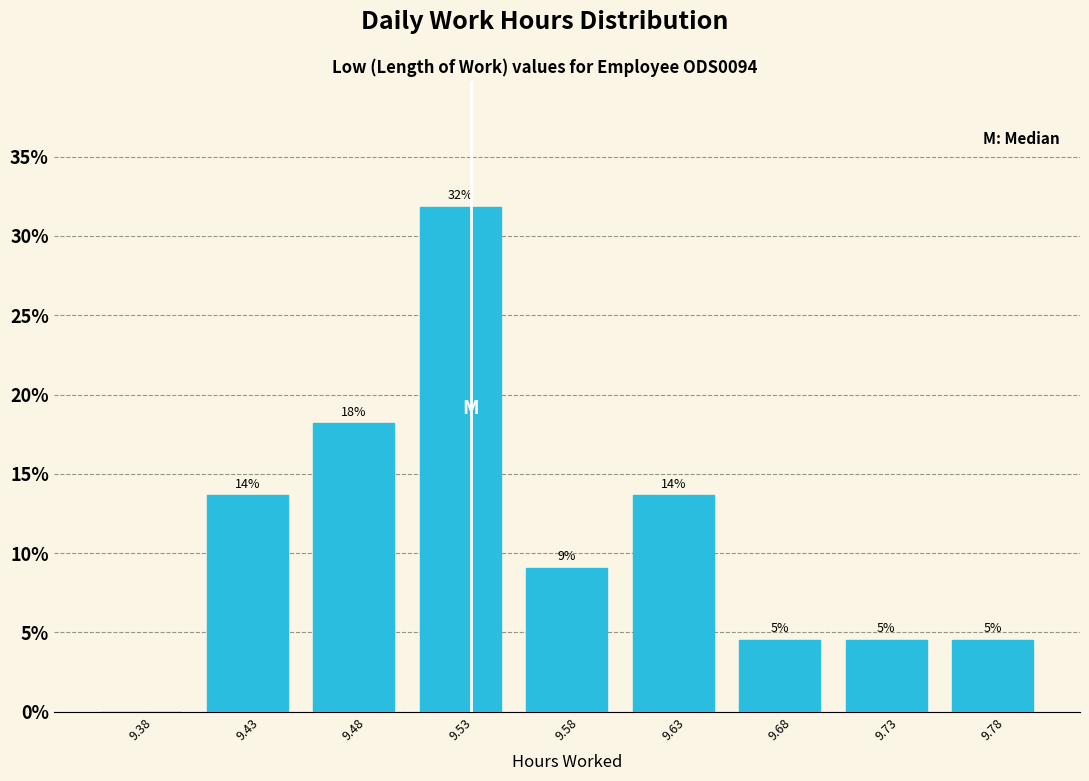

Are the bars horizontal?

No